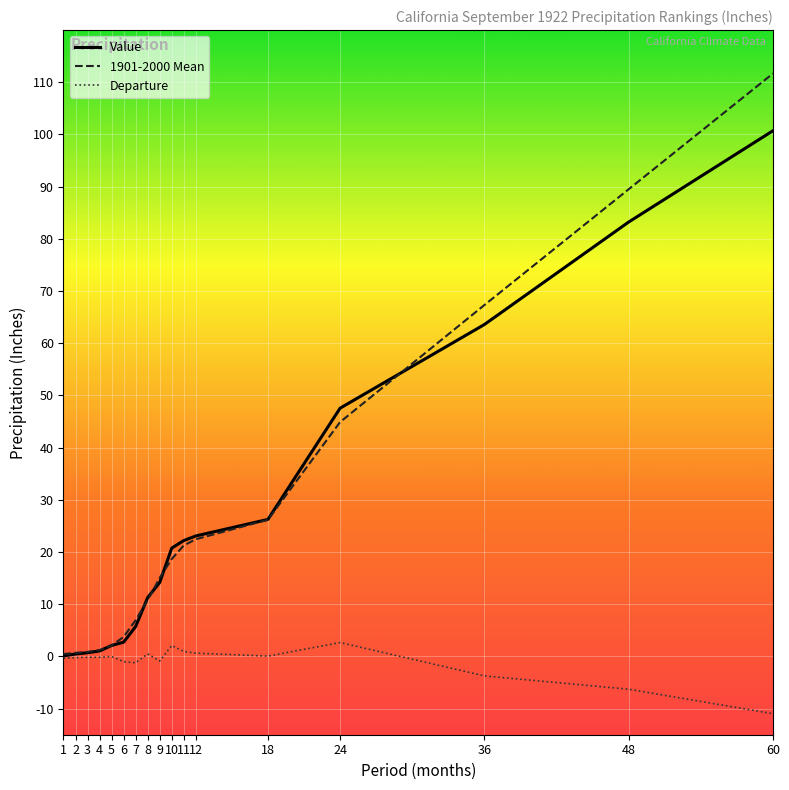

What is the difference between the 1901-2000 Mean values at 10 and 11?

2.6